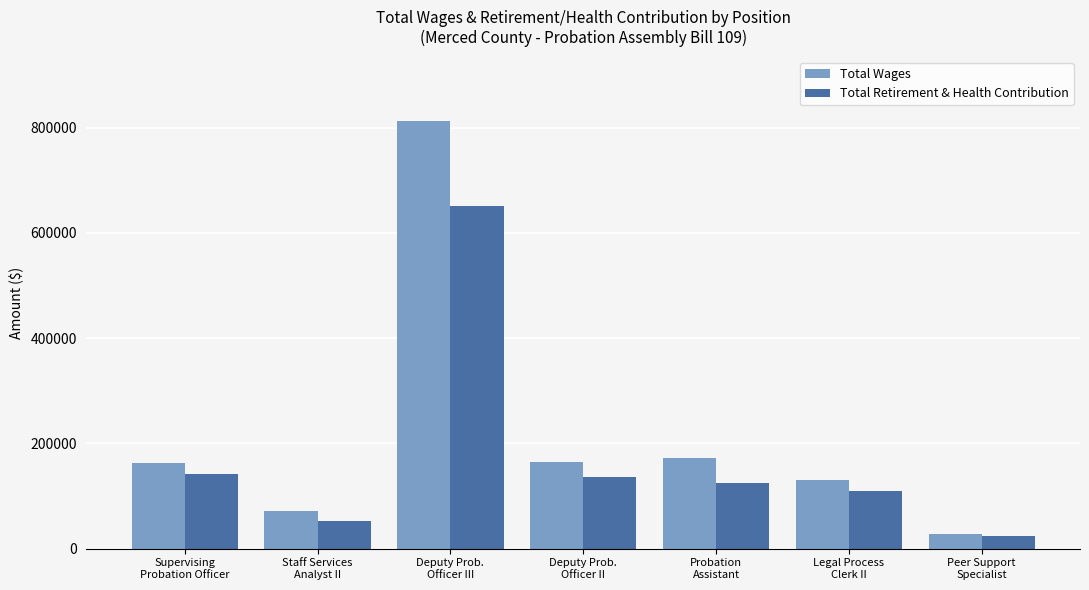

List the series in order of their overall mean, lowest first.

Total Retirement & Health Contribution, Total Wages